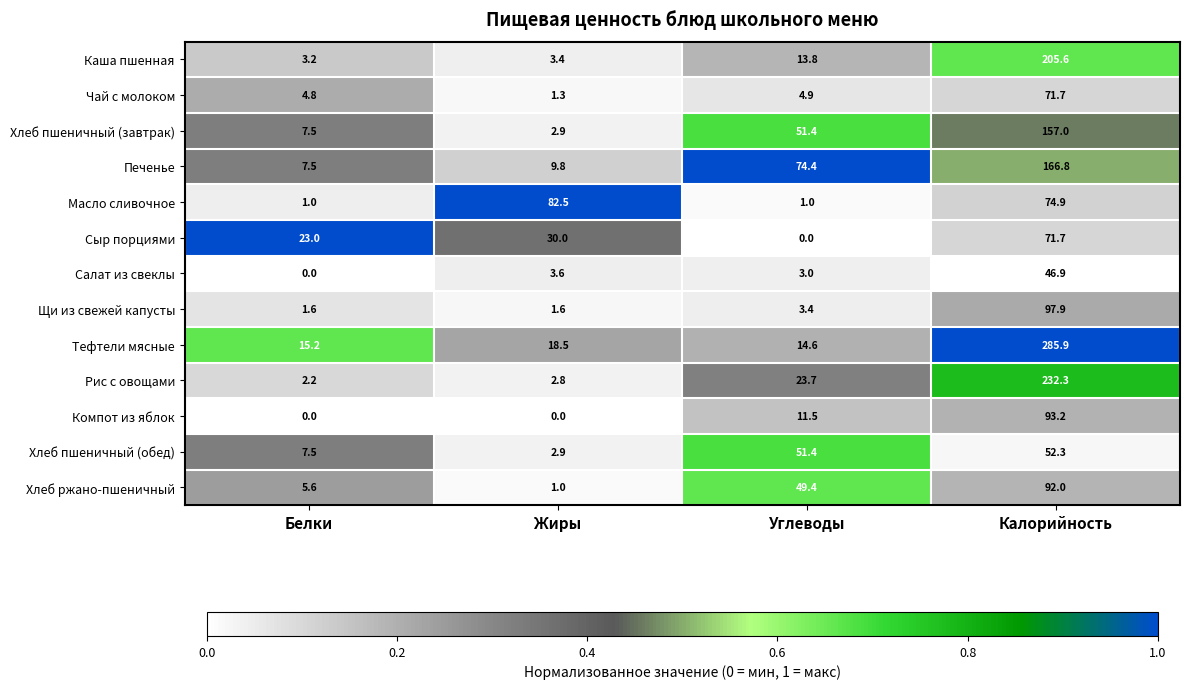

Between Жиры and Углеводы, which series saw the biggest shift?

Масло сливочное